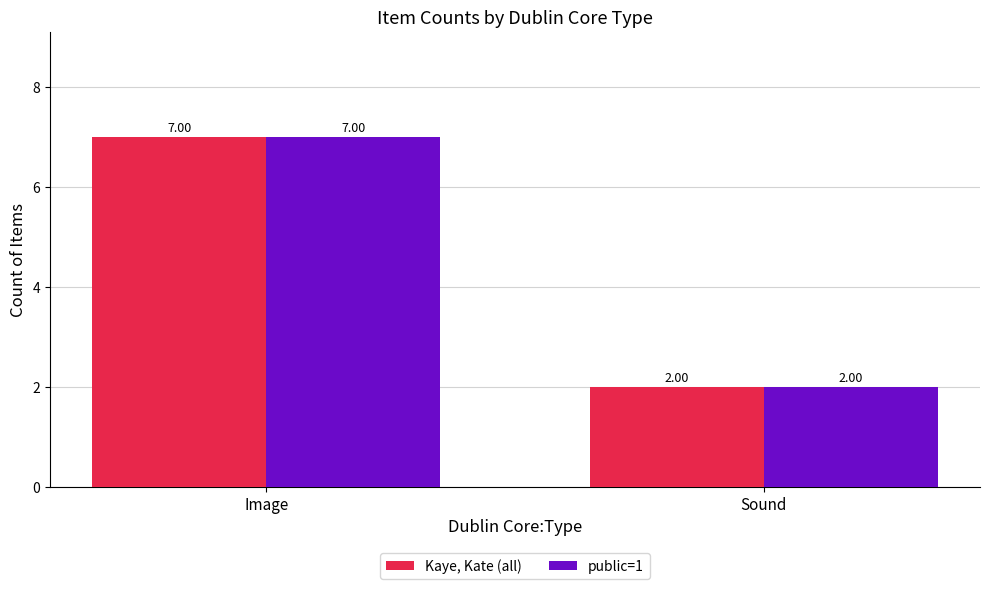

What is the label of the 2nd bar from the left?

Sound